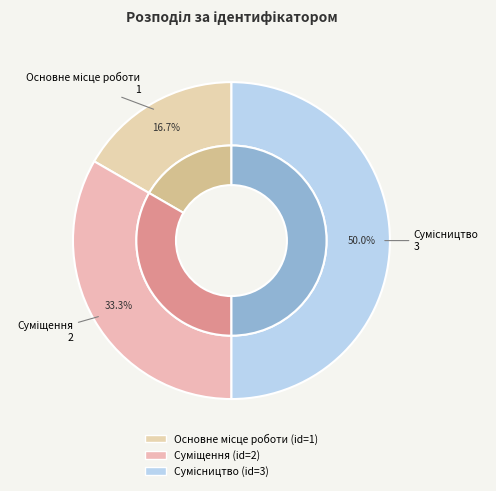

How much of the chart is everything except Суміщення?

66.7%